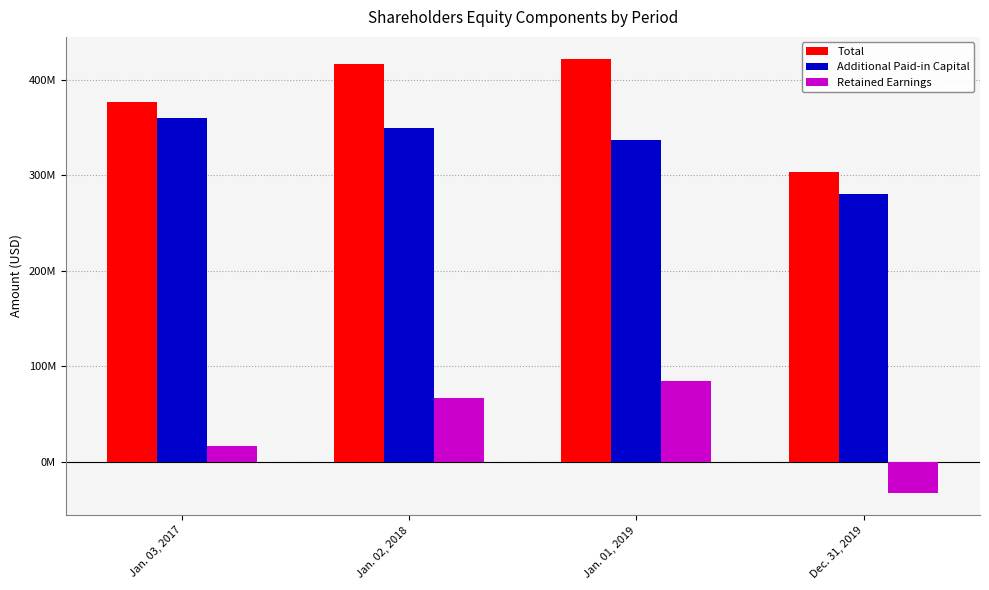

At how many categories does at least one series exceed 30563896?

4